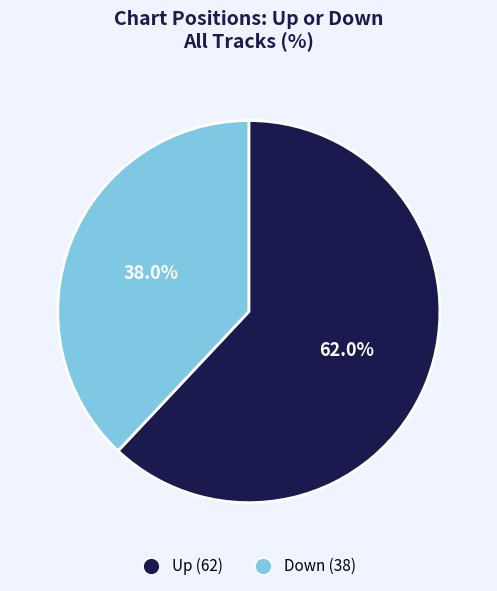

Count the number of slices in the pie.

2